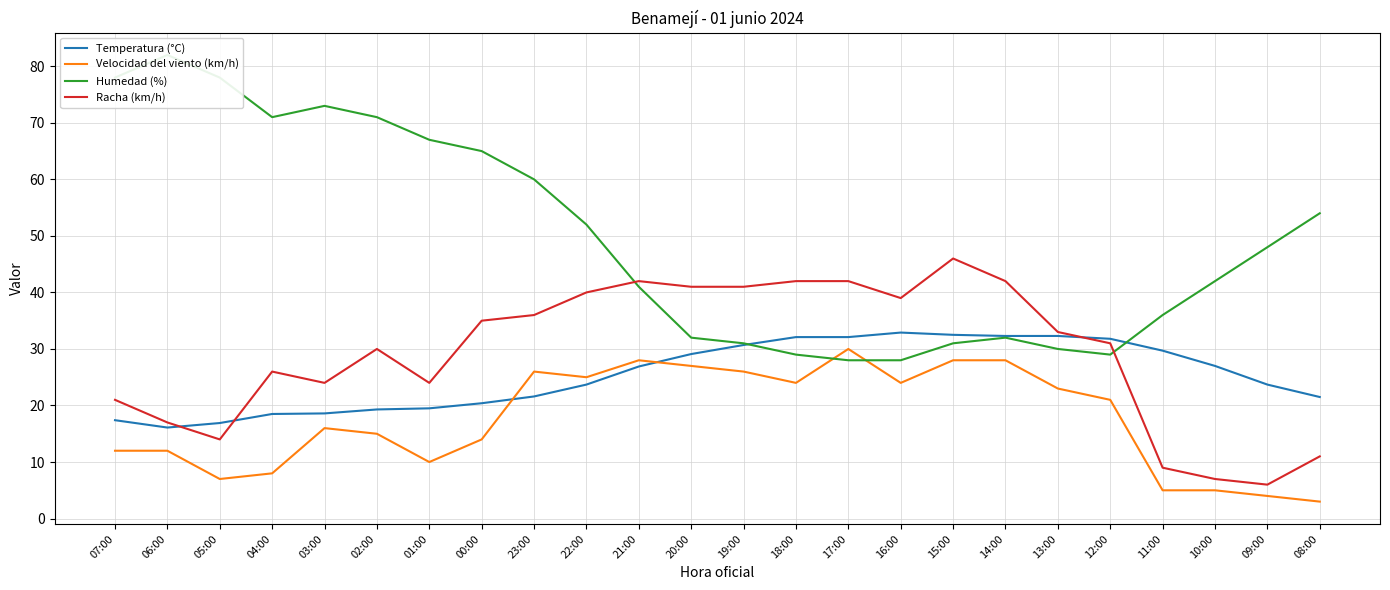

What is the label of the 17th point from the left?

15:00